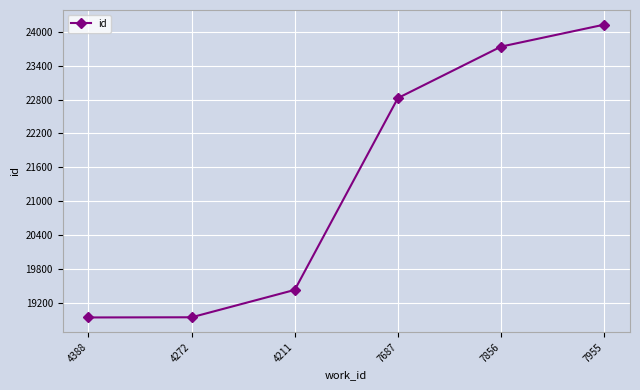

True or false: the data shows 36811 at 7856.

False